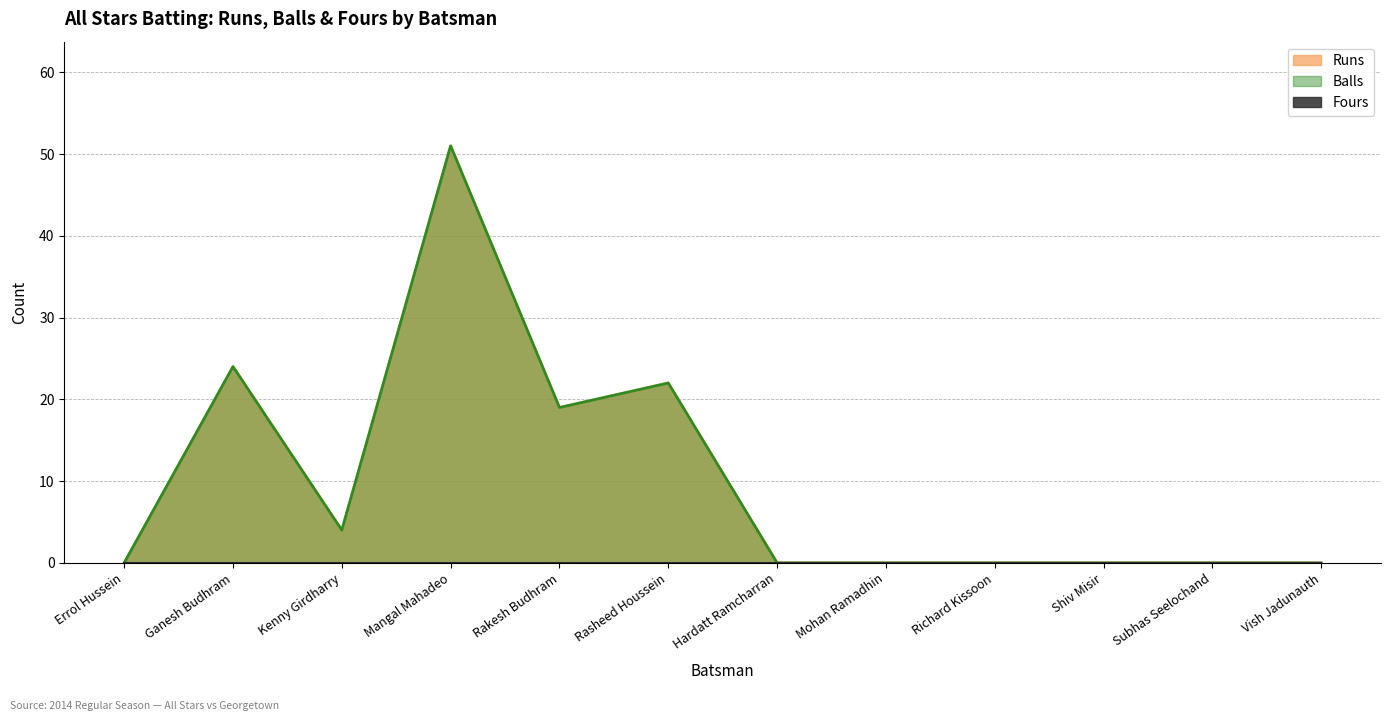

List the labels in order of Runs value, largest first.

Mangal Mahadeo, Ganesh Budhram, Rasheed Houssein, Rakesh Budhram, Kenny Girdharry, Errol Hussein, Hardatt Ramcharran, Mohan Ramadhin, Richard Kissoon, Shiv Misir, Subhas Seelochand, Vish Jadunauth